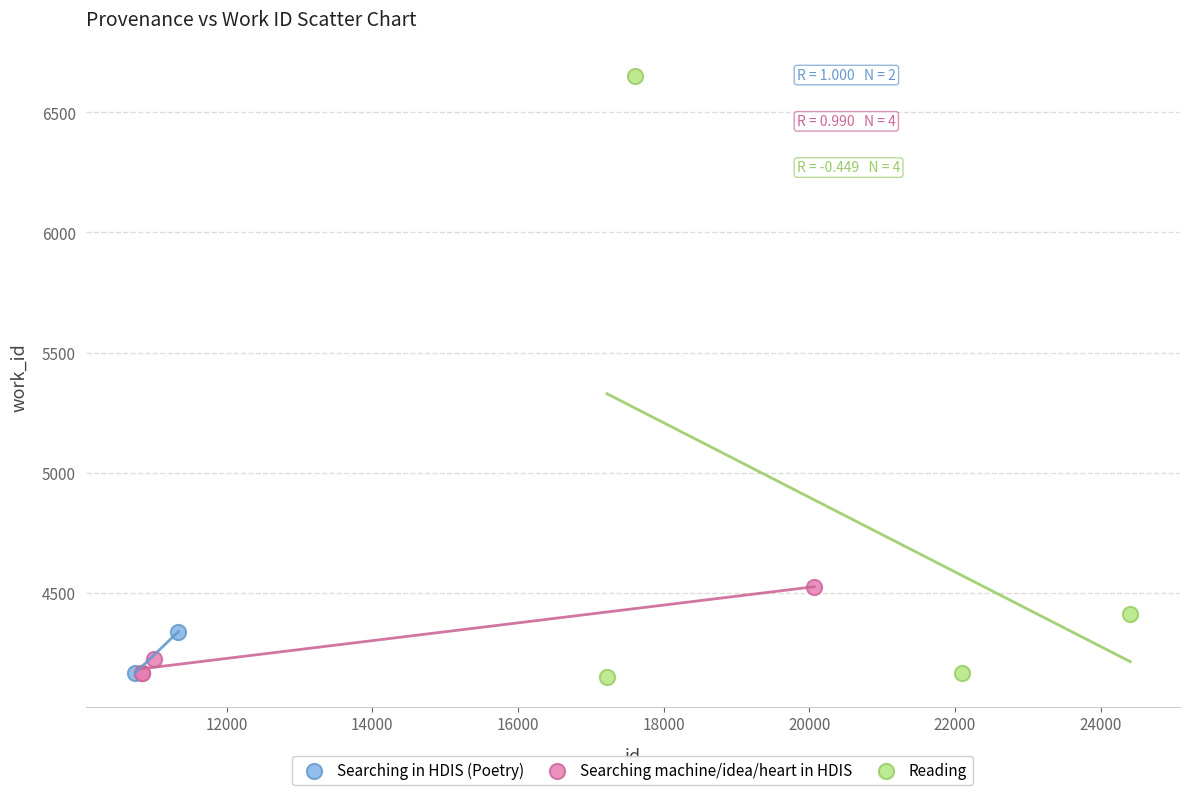

What are all the series names shown in the legend?

Searching in HDIS (Poetry), Searching machine/idea/heart in HDIS, Reading